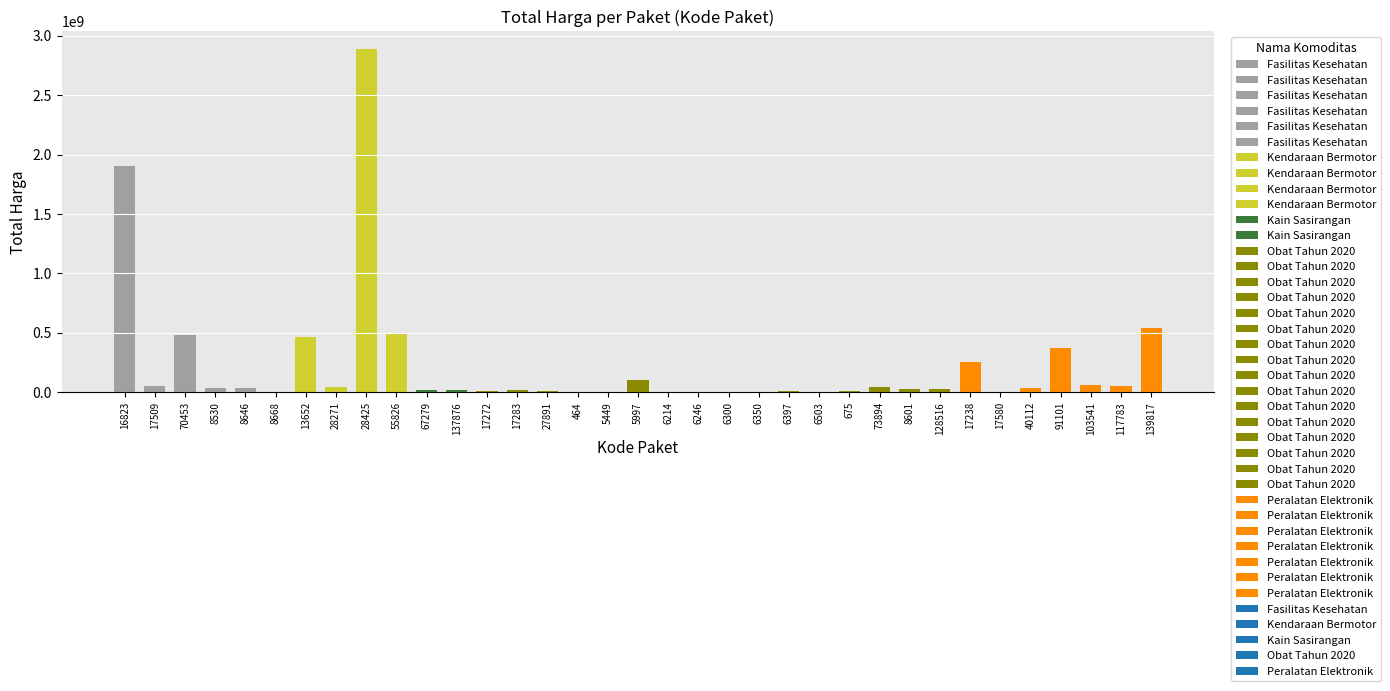

What is the value of the 28th bar from the left?

27412000